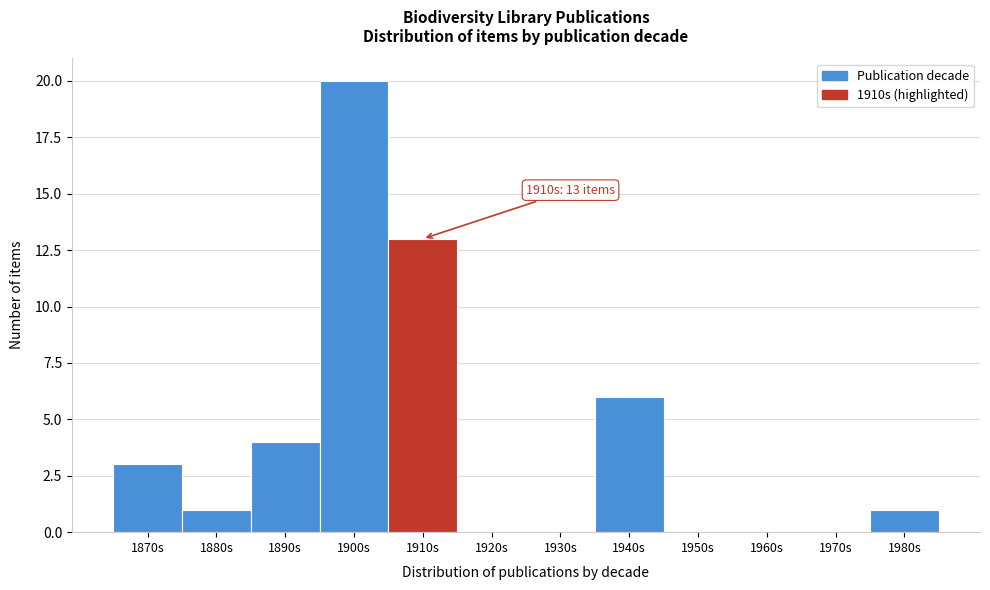

Reading left to right, extract all data points from this chart.

1870s=3	1880s=1	1890s=4	1900s=20	1910s=13	1920s=0	1930s=0	1940s=6	1950s=0	1960s=0	1970s=0	1980s=1